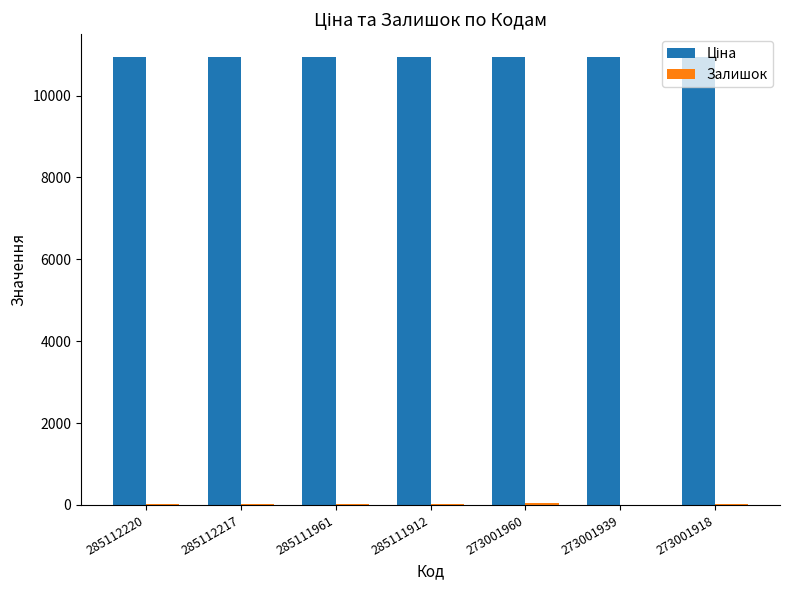

What is the greatest value displayed?

10952.0